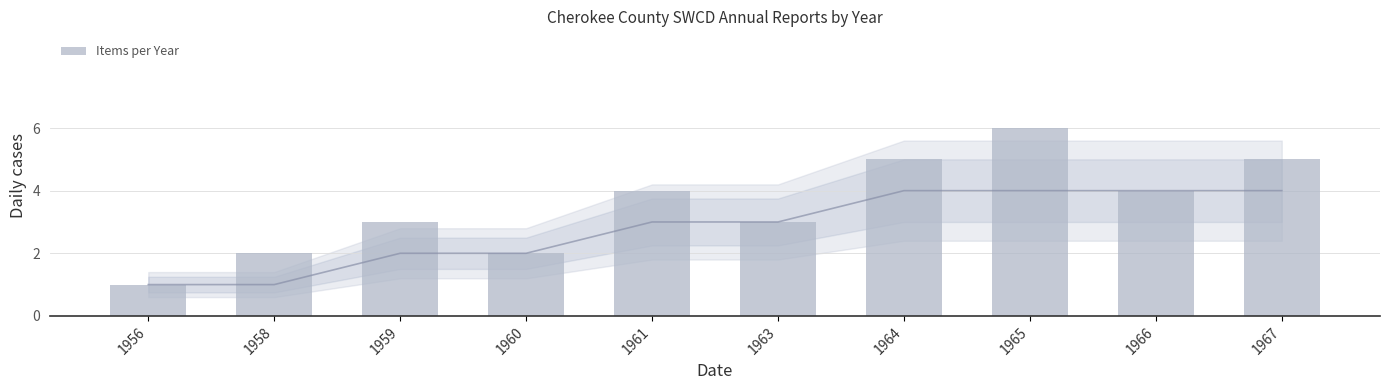

Does the chart contain any negative values?

No